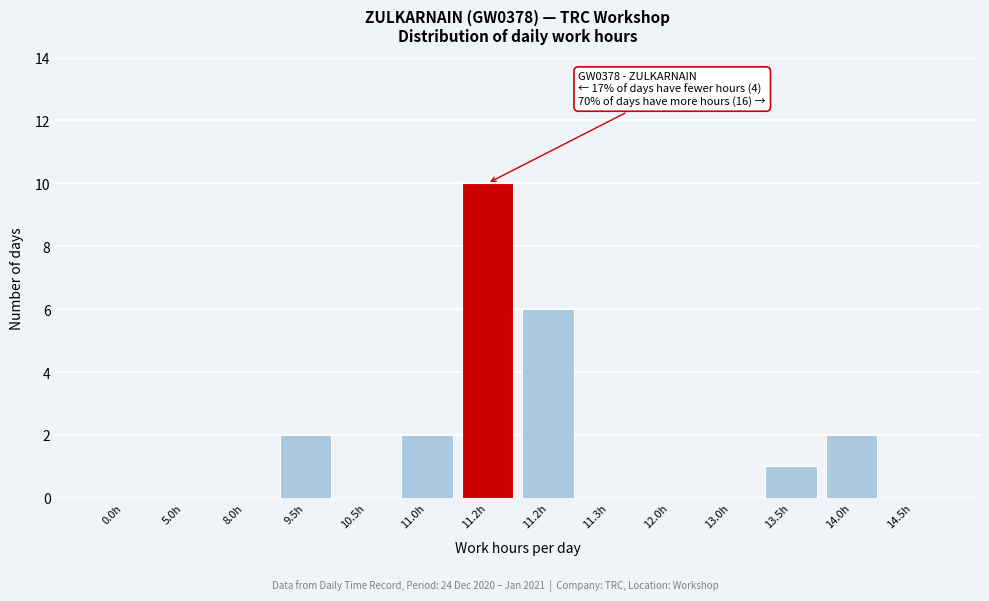

How many distinct data groups are displayed?

1